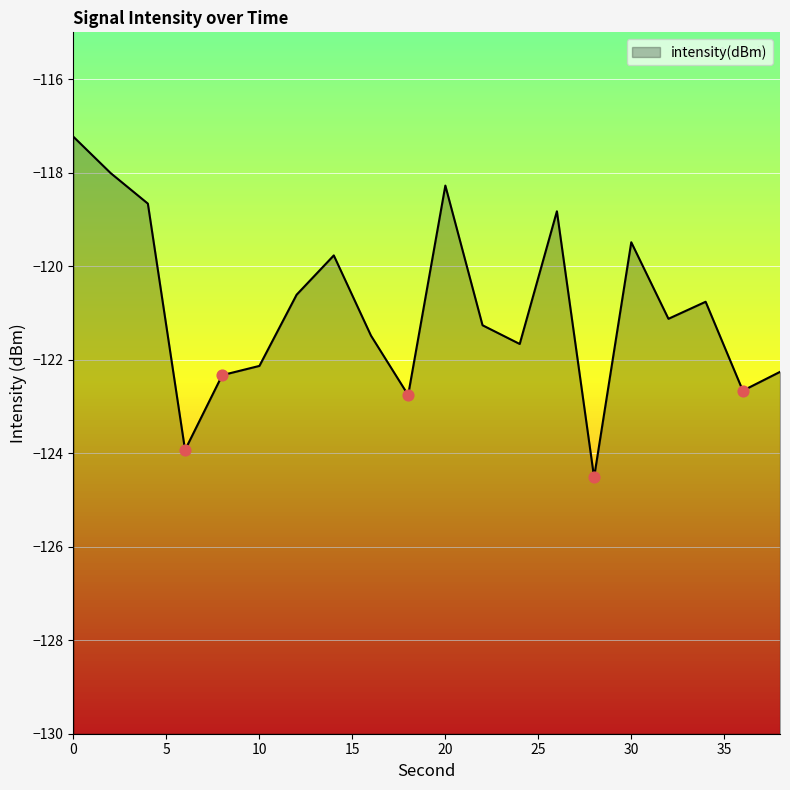

Between 24 and 2, which is larger?

2